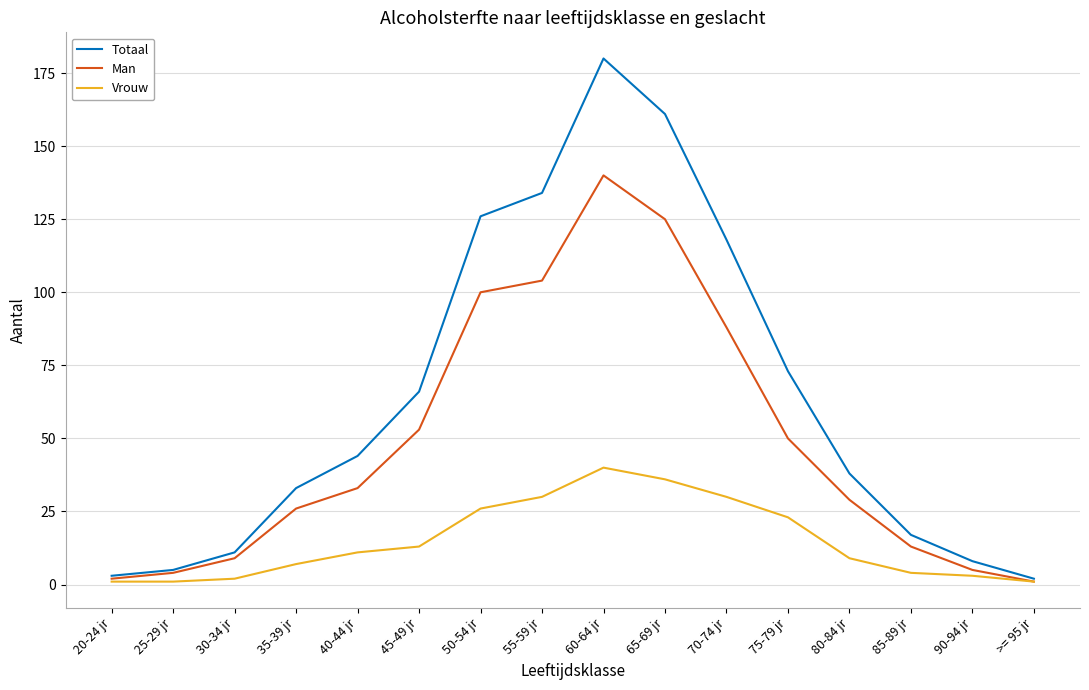

What is the sum of the Totaal values at 70-74 jr and 40-44 jr?

162